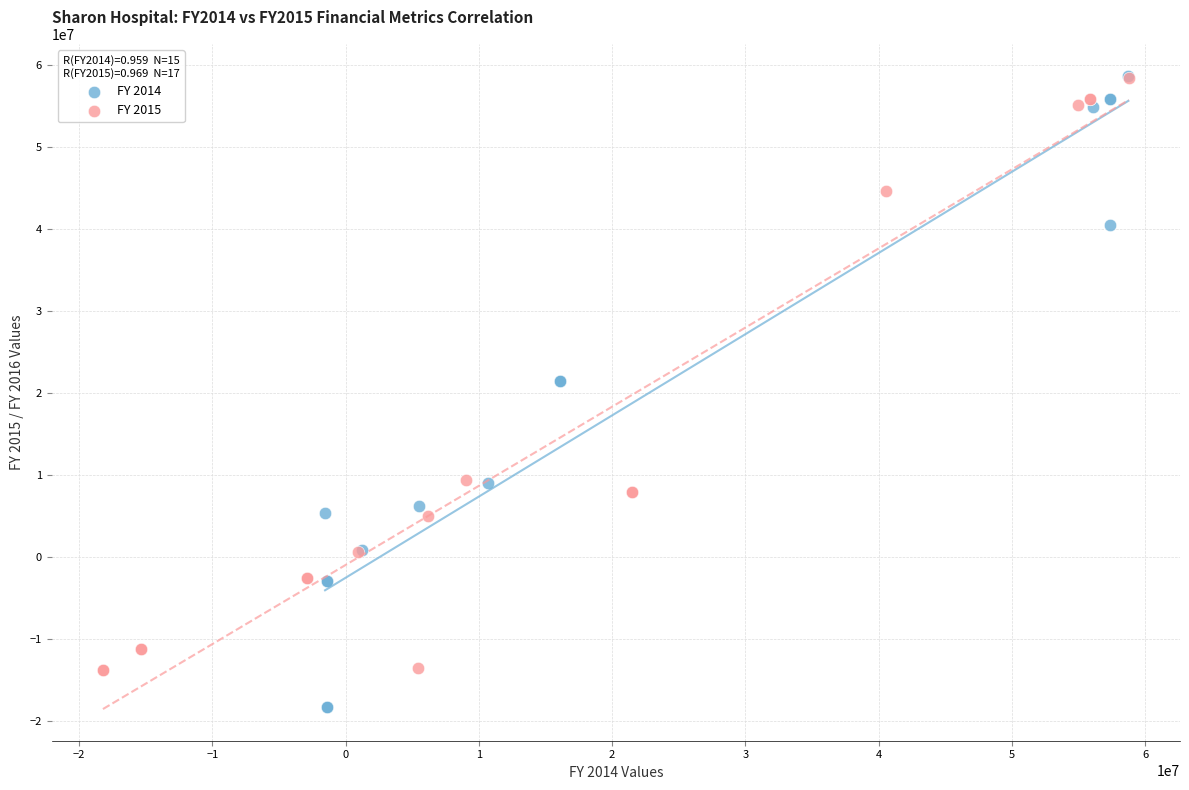

Which series has the widest spread of Y values?

FY 2014